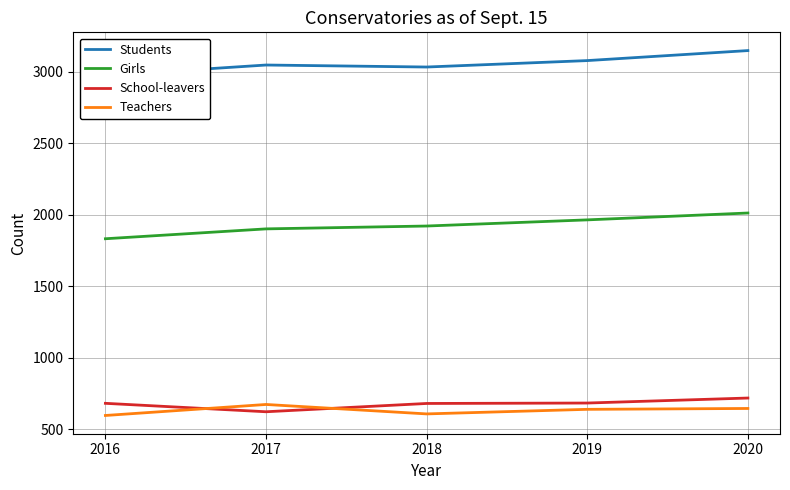

What is the sum of the School-leavers values at 2016 and 2018?

1363